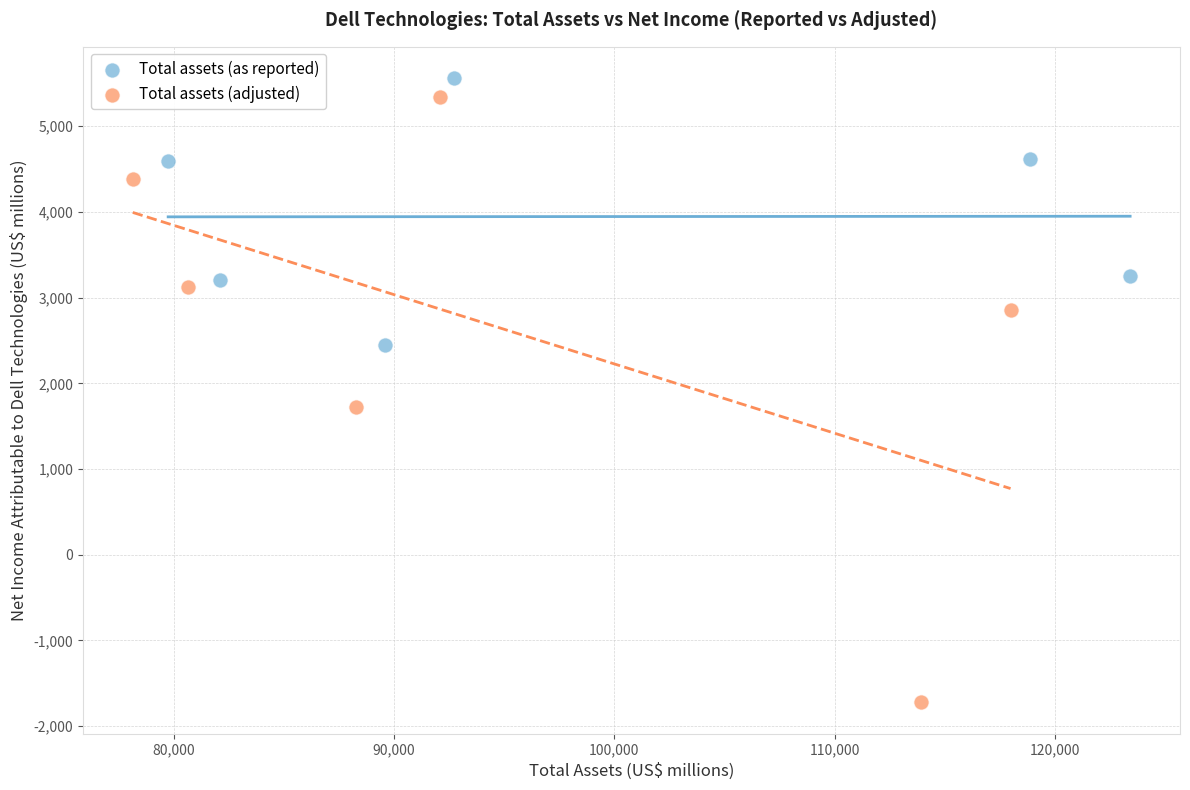

Which series has the widest spread of Y values?

Total assets (adjusted)